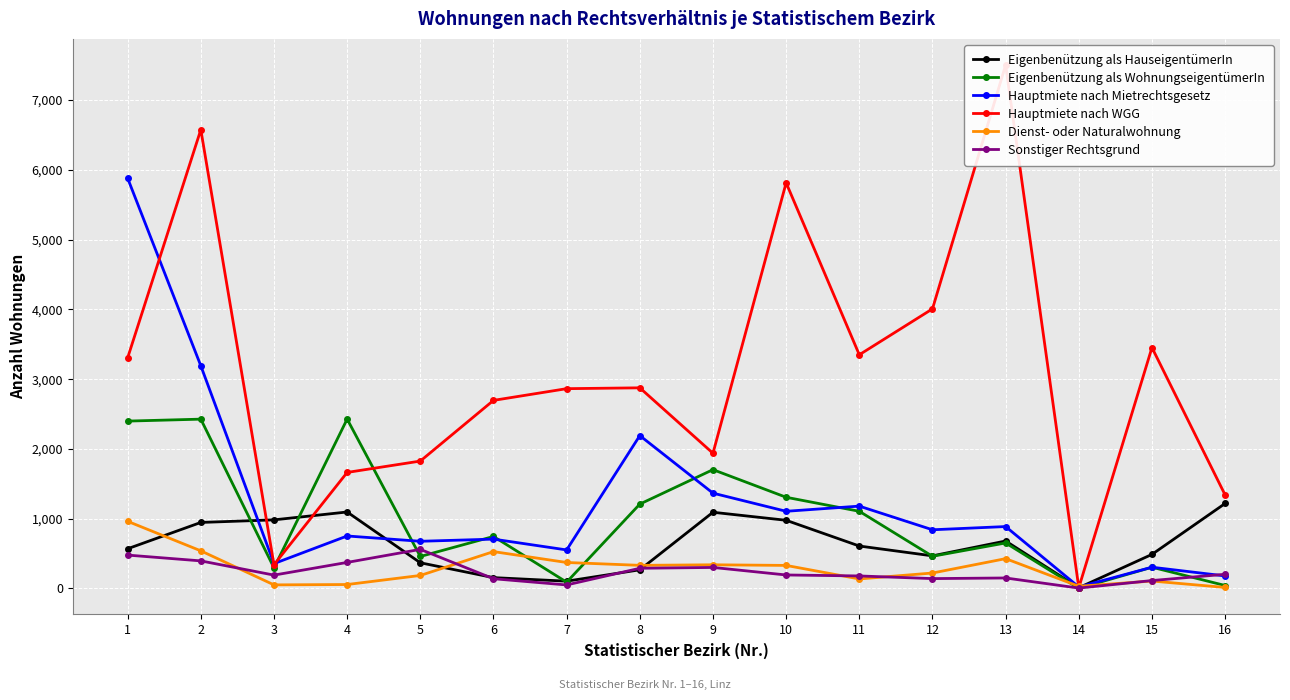

How many data points in Hauptmiete nach Mietrechtsgesetz are above 840?

7